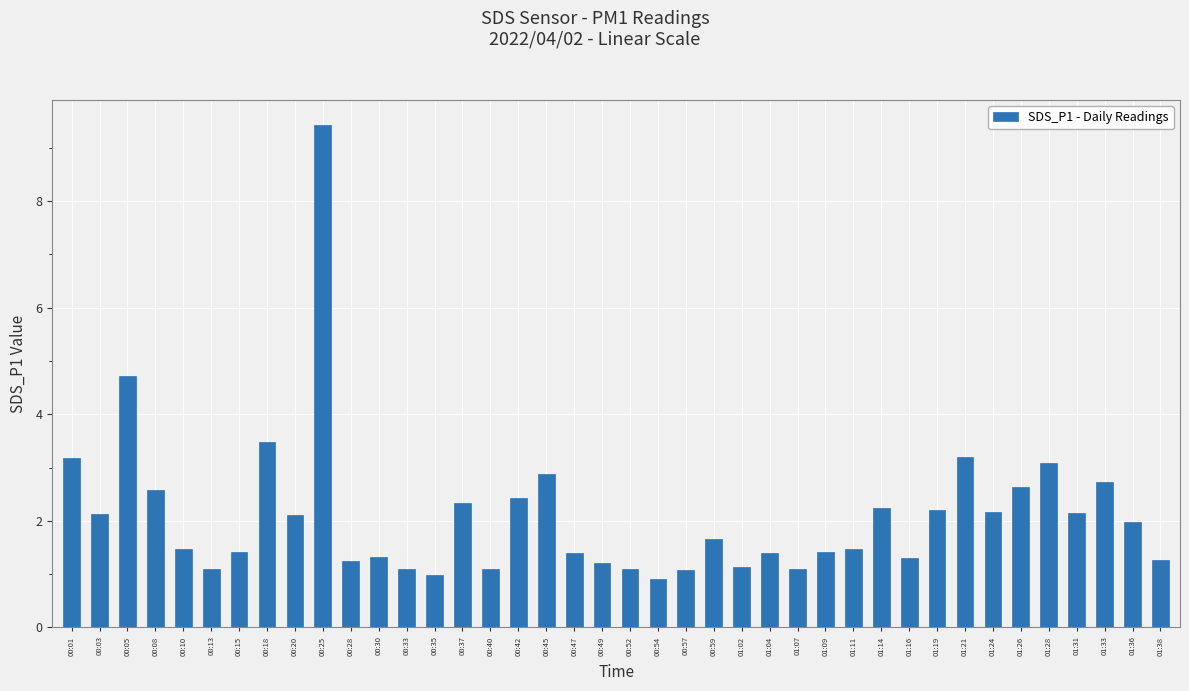

The value at 00:08 is 2.6. True or false?

True